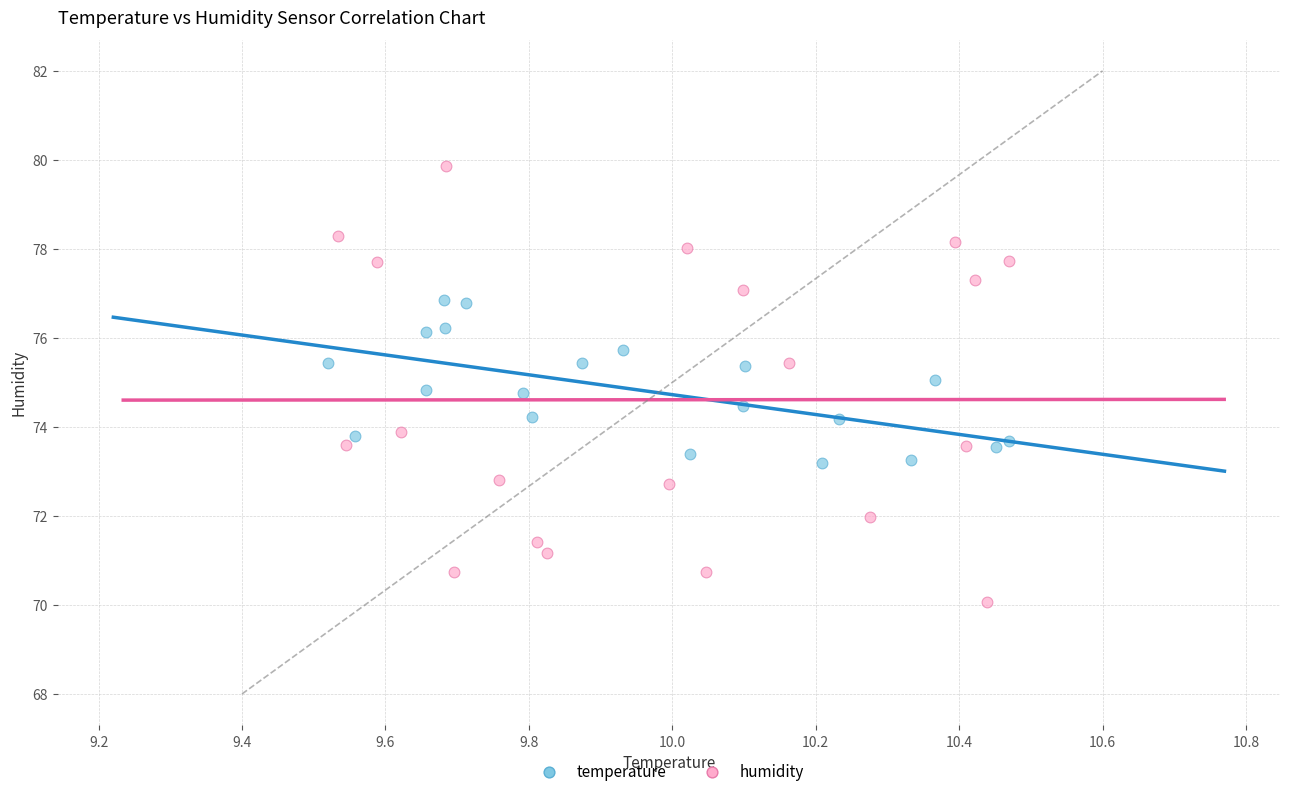

What are all the series names shown in the legend?

temperature, humidity